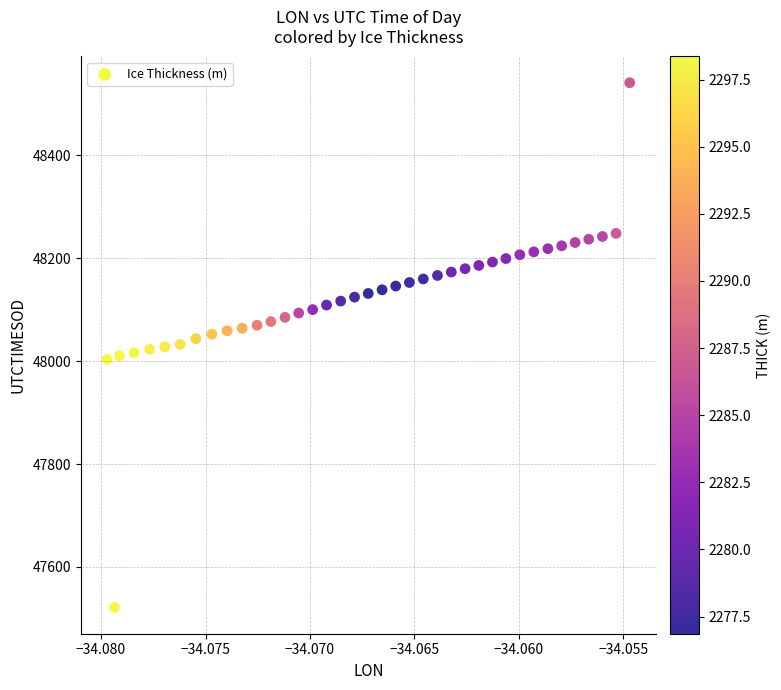

What is the range of Y values (max minus min)?

1020.4